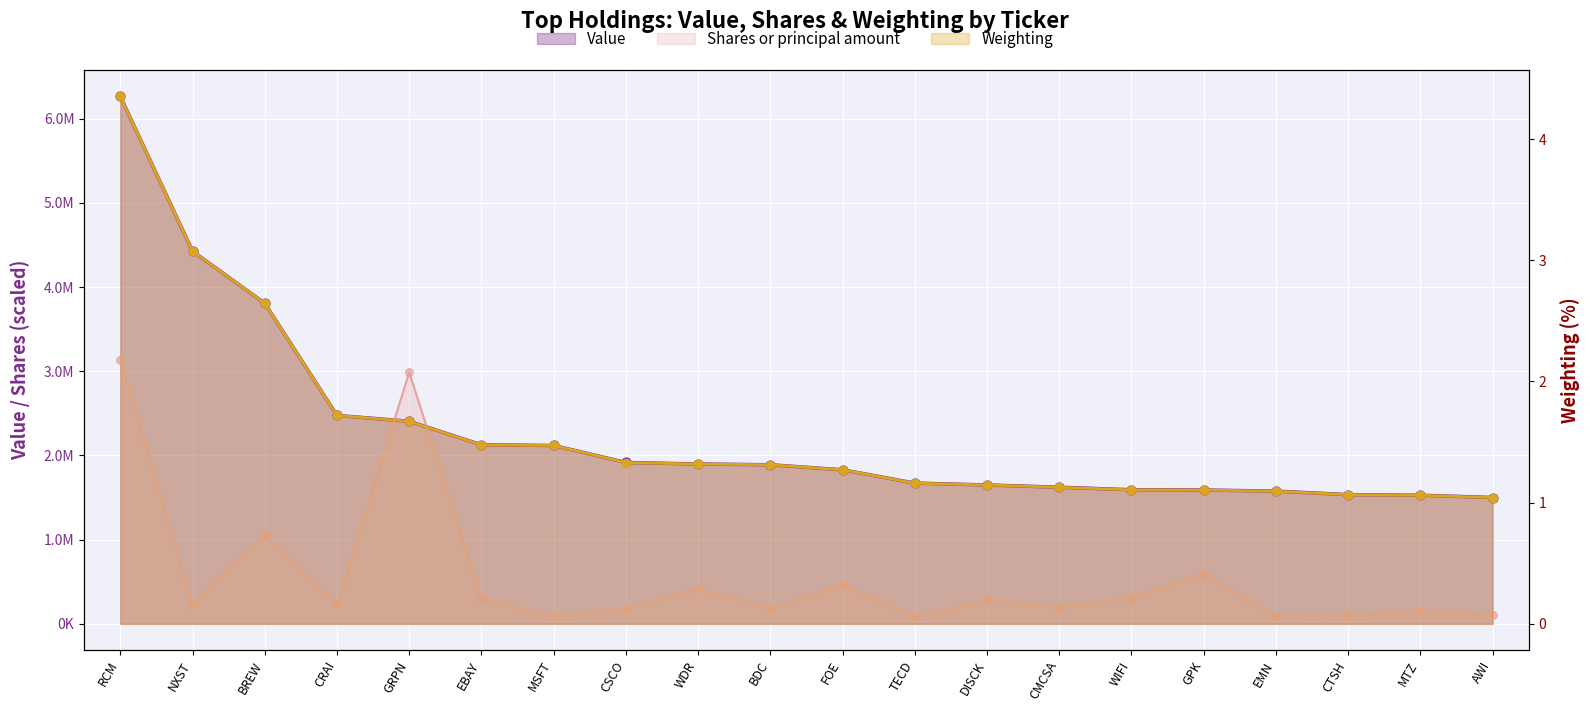

What is the total value across all series at BREW?

4864539.3